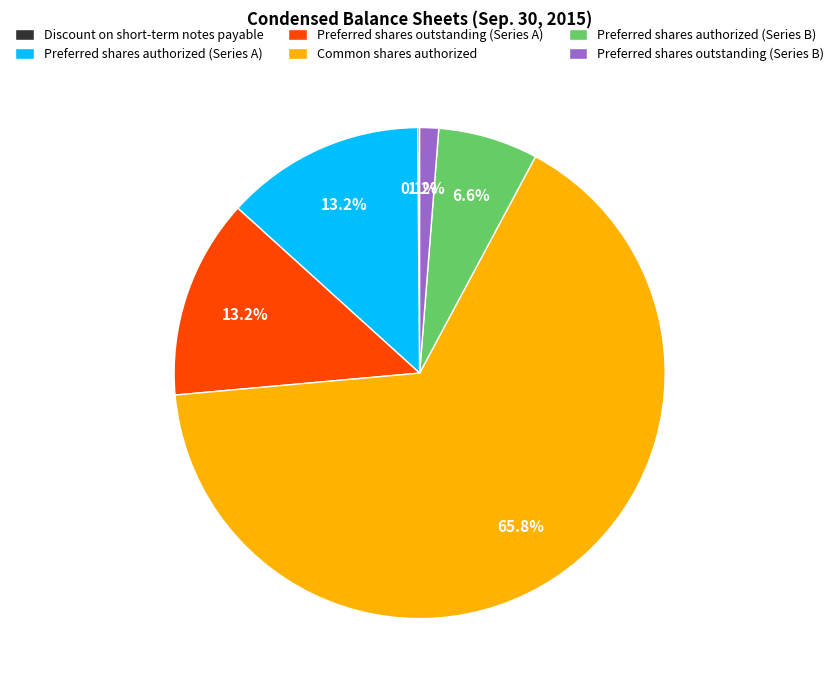

What is the majority slice?

Common shares authorized